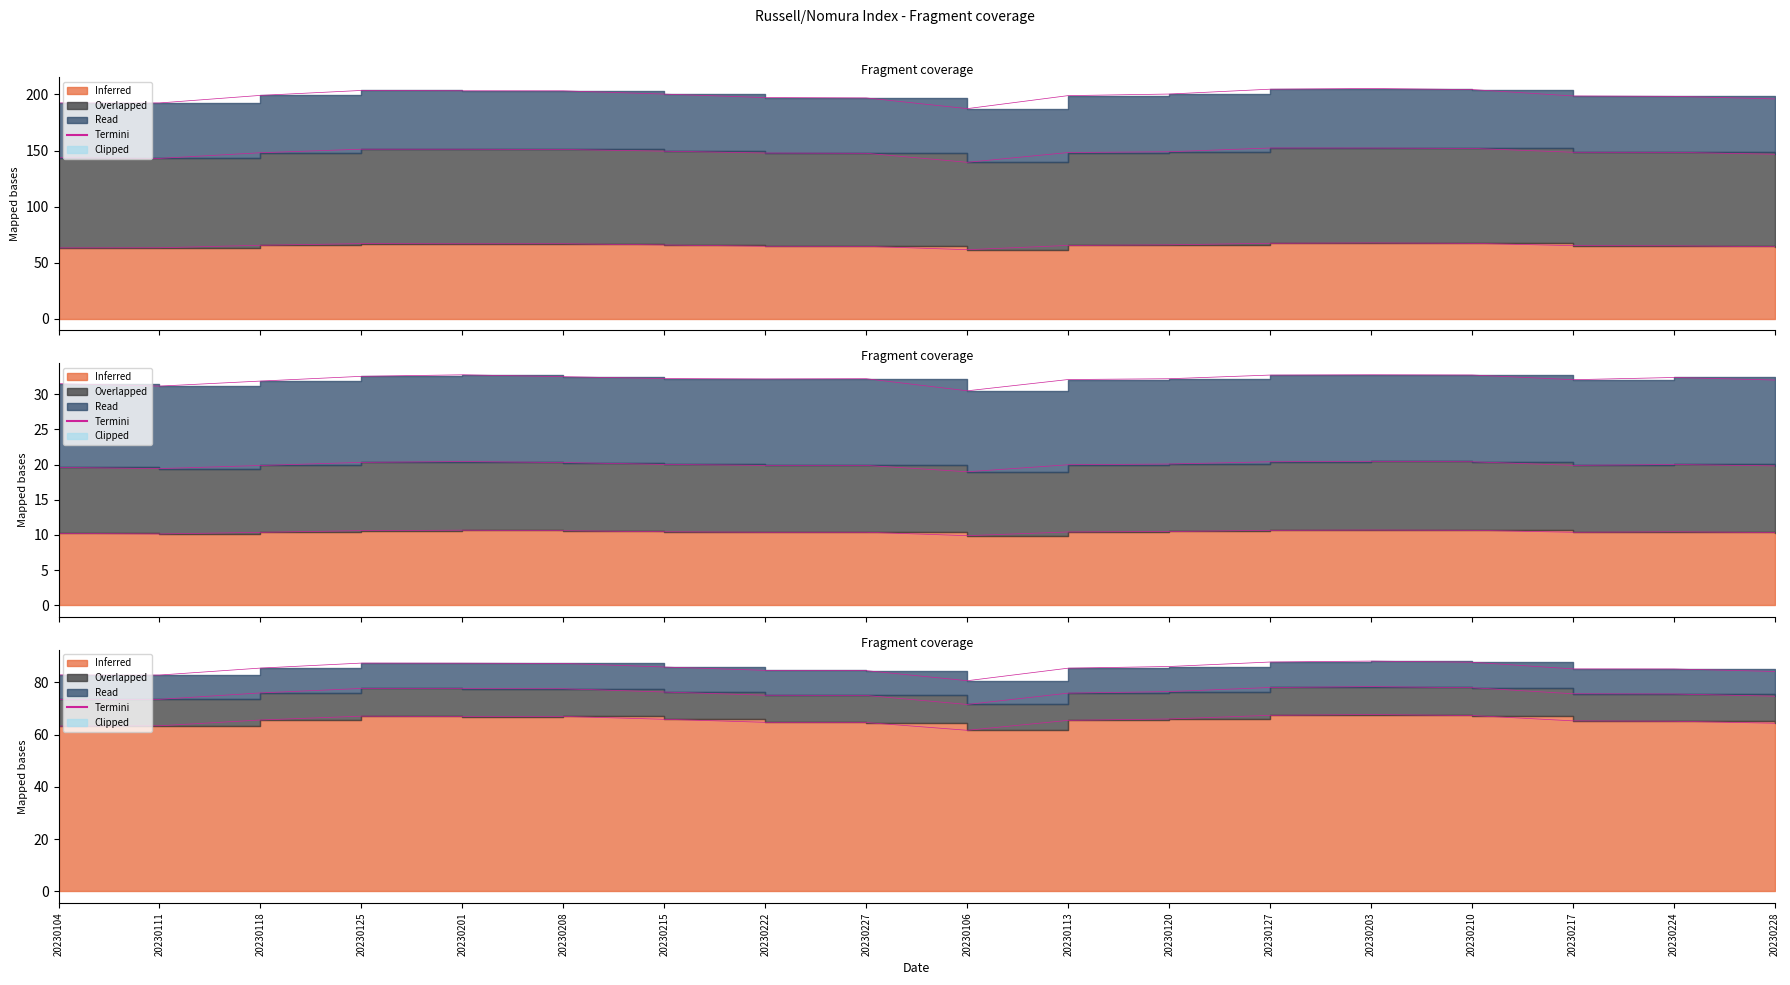

At which label is the value closest to 64?

20230228